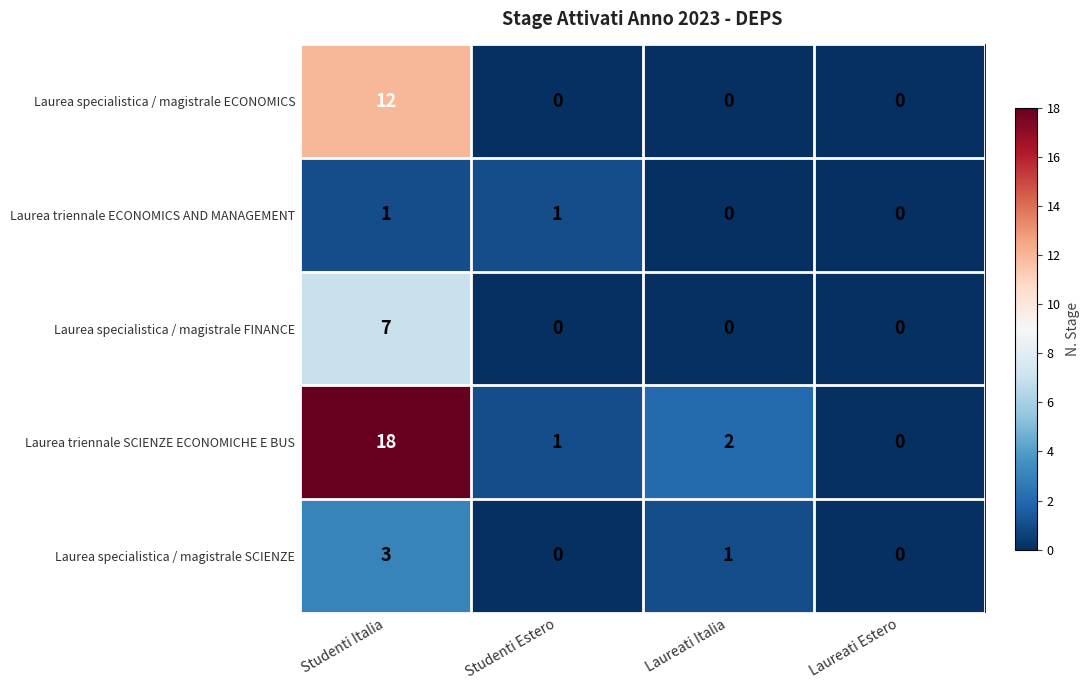

Reading left to right, what are all the values shown in this chart?

Laurea specialistica / magistrale ECONOMICS: 12	0	0	0
Laurea triennale ECONOMICS AND MANAGEMENT: 1	1	0	0
Laurea specialistica / magistrale FINANCE: 7	0	0	0
Laurea triennale SCIENZE ECONOMICHE E BUS: 18	1	2	0
Laurea specialistica / magistrale SCIENZE: 3	0	1	0